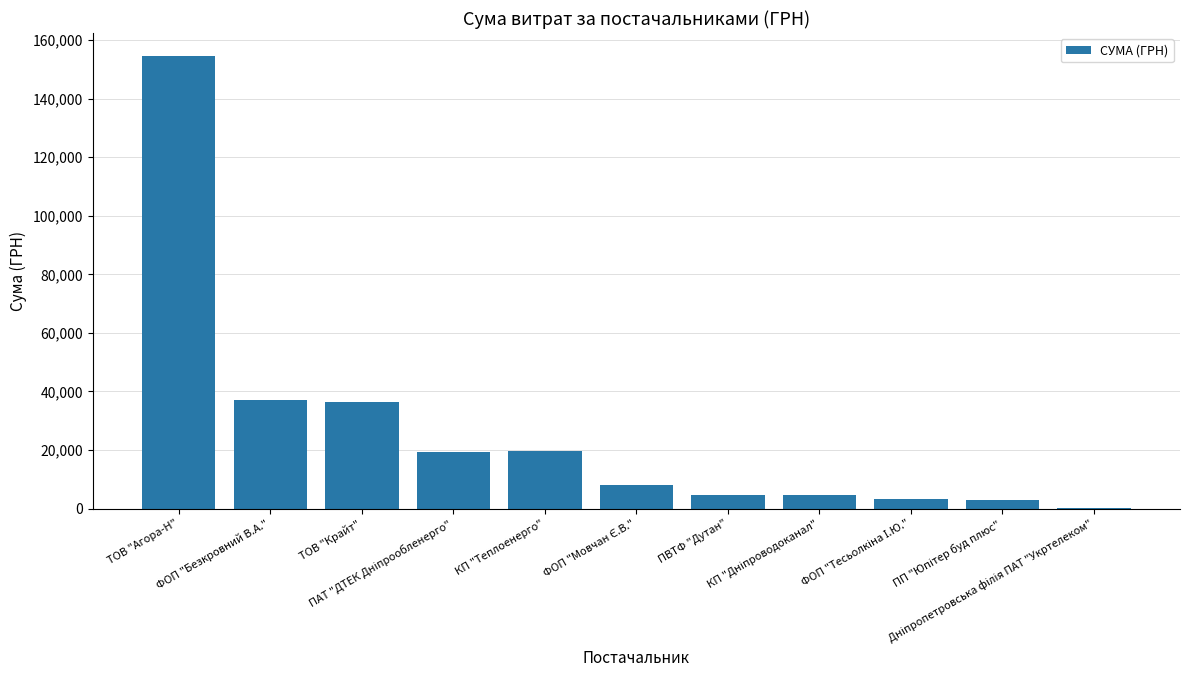

How many data points are above 8146?

6